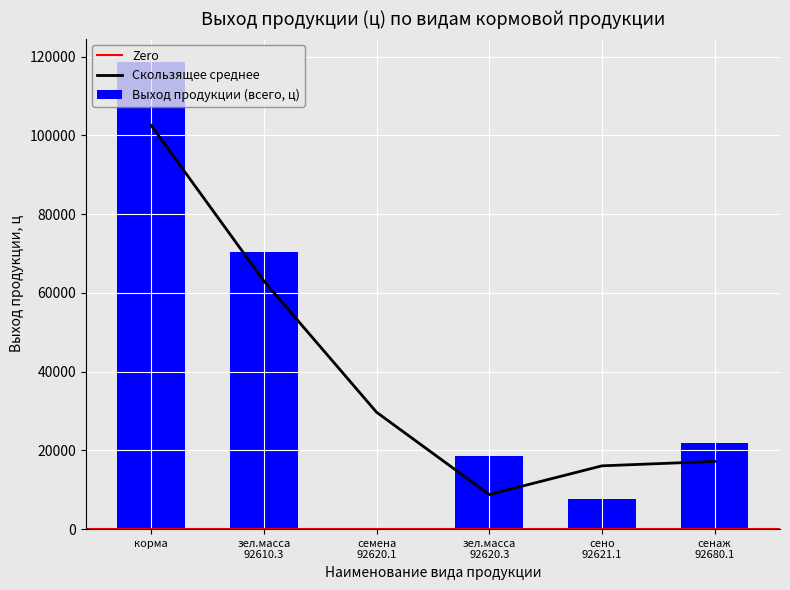

Read the value at сено 92621.1.

7600